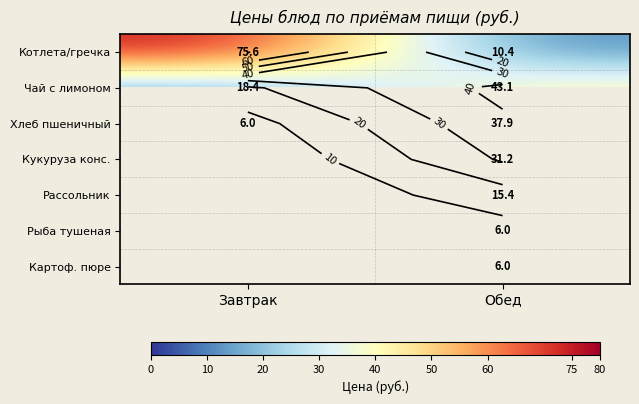

How many series are shown in this chart?

7